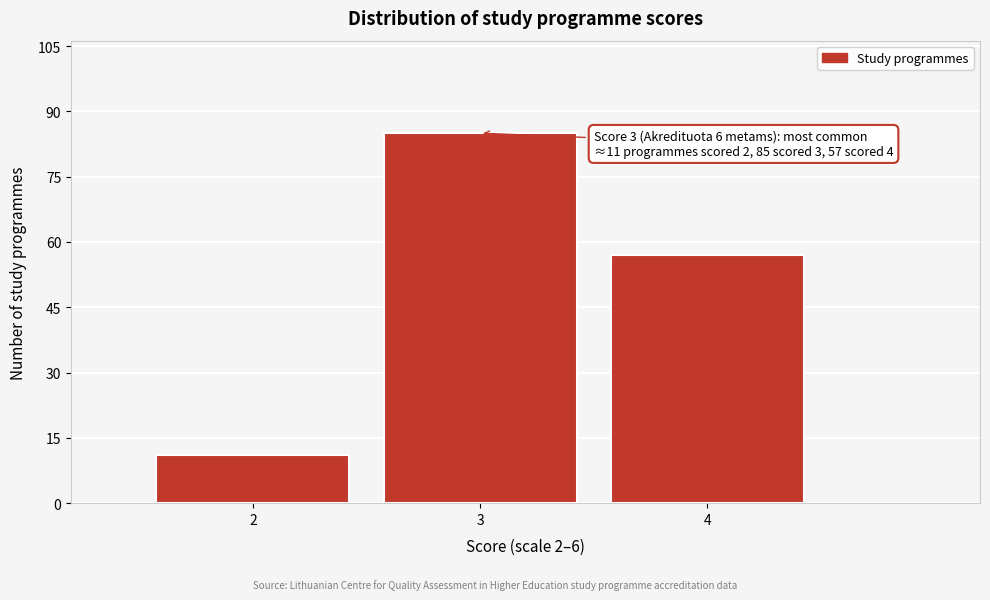

Reading left to right, what are all the values shown in this chart?

2=11	3=85	4=57